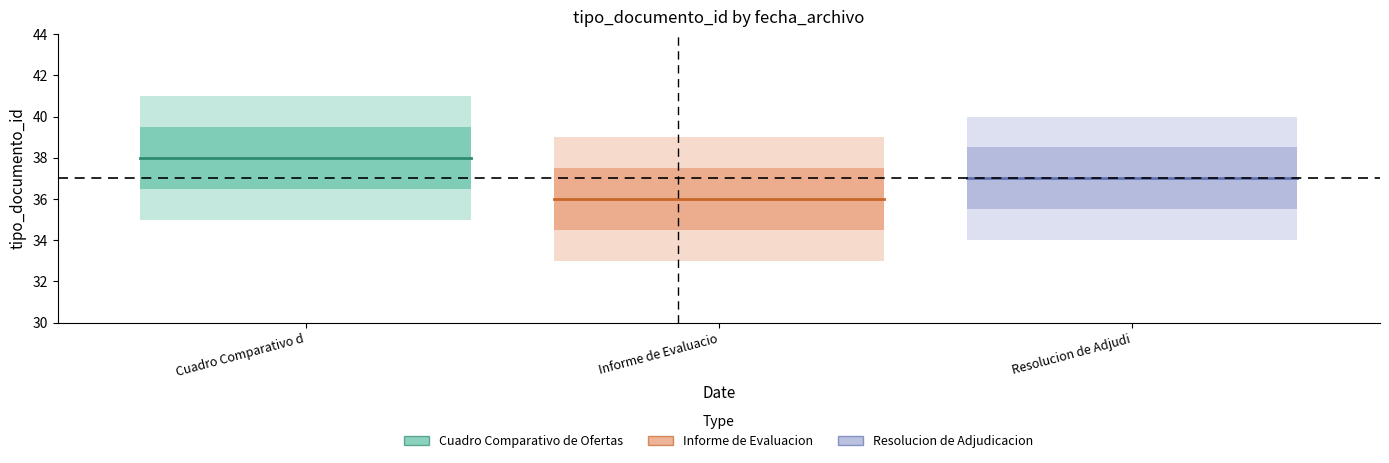

How many series are shown in this chart?

3